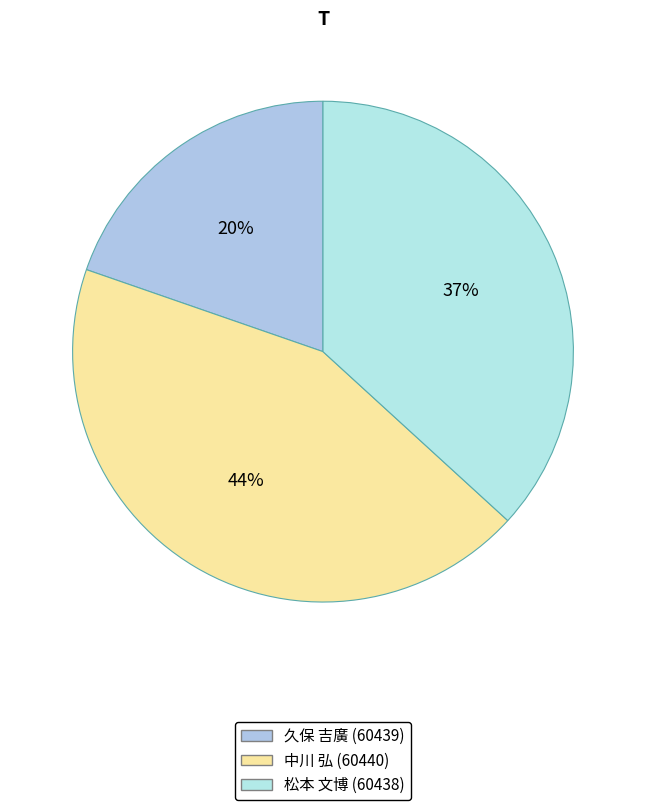

Count the number of slices in the pie.

3